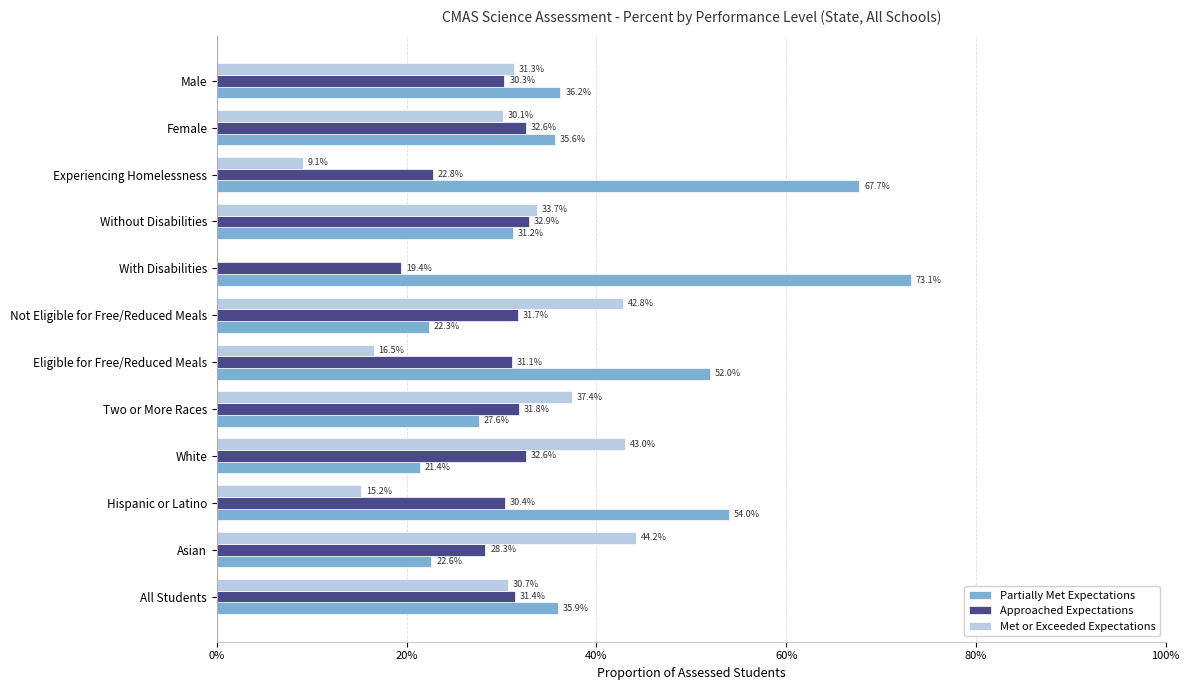

What is the sum of all Partially Met Expectations values?

4.8